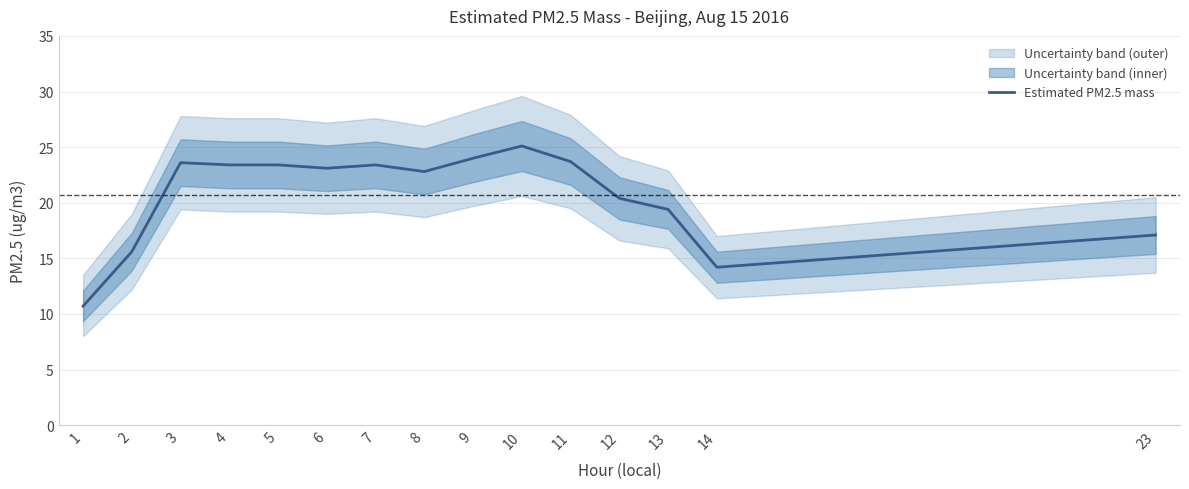

What is the change in value from 4 to 9?

+0.6